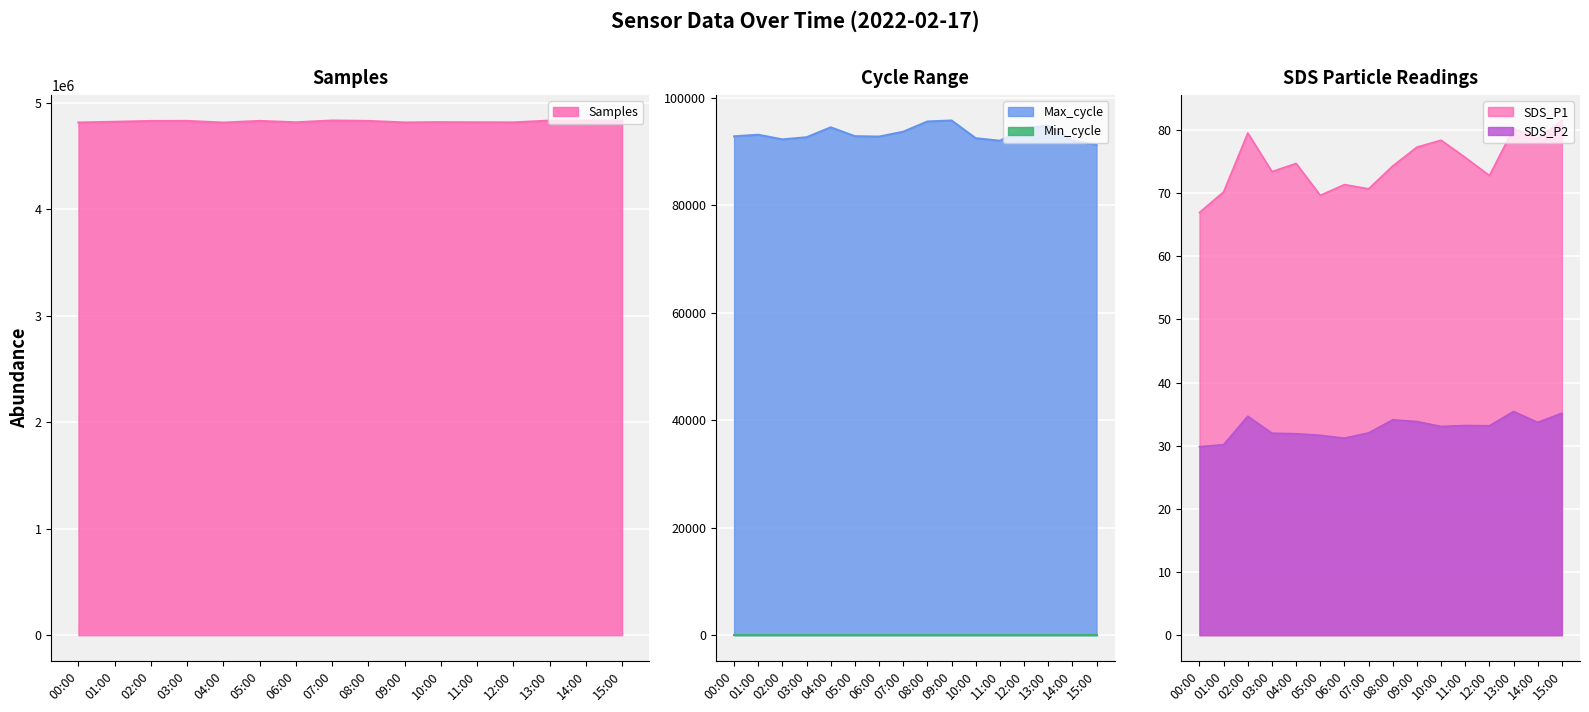

What is the value of the SDS_P2 point at the 14th from the left?

35.4